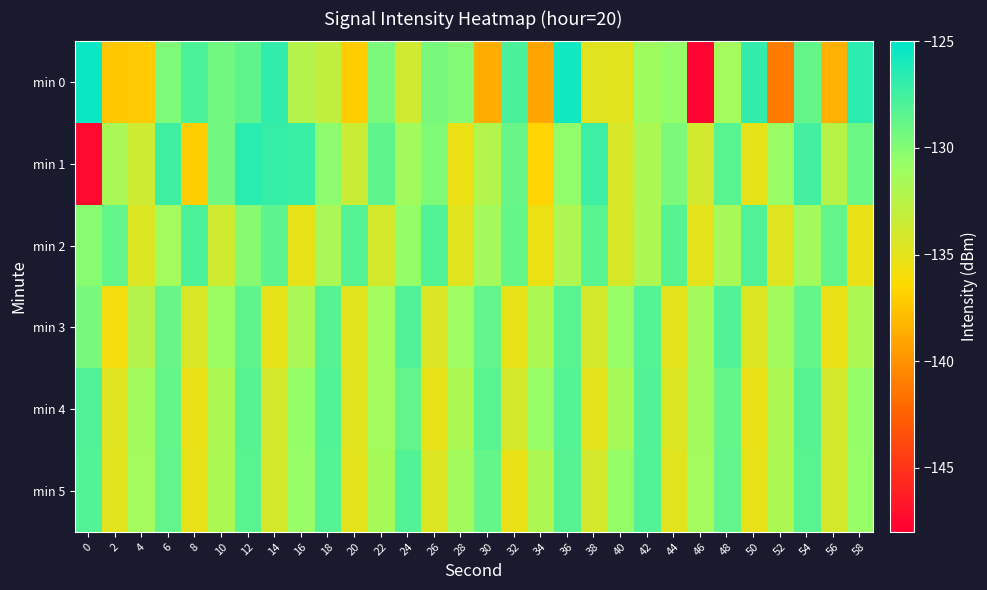

Between 54 and 20, which is larger?

54